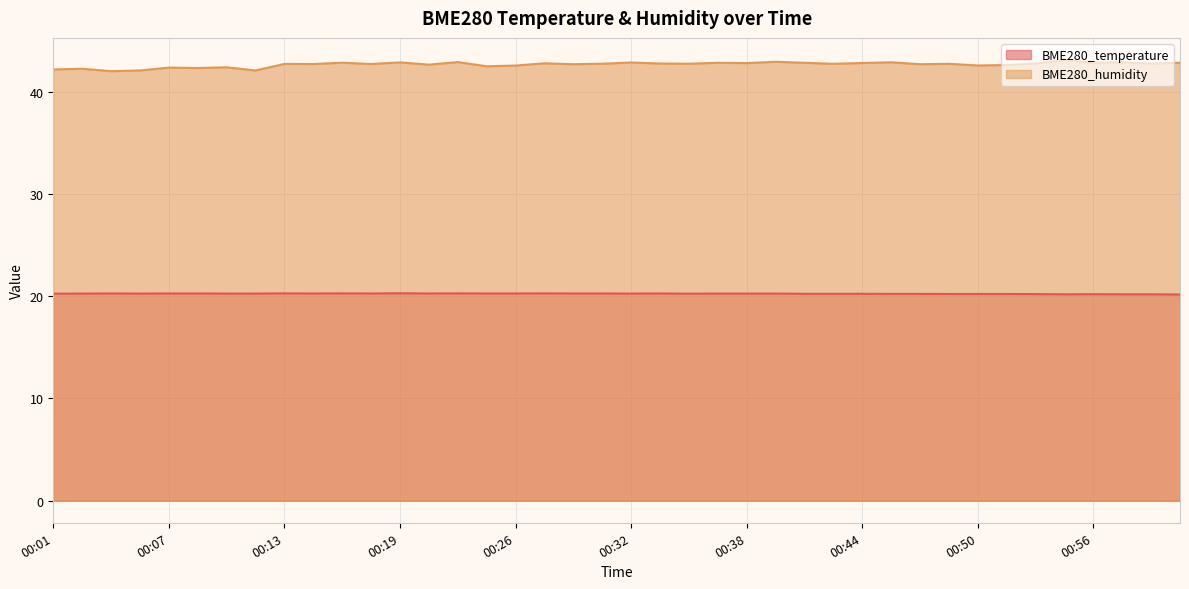

What are all the series names shown in the legend?

BME280_temperature, BME280_humidity